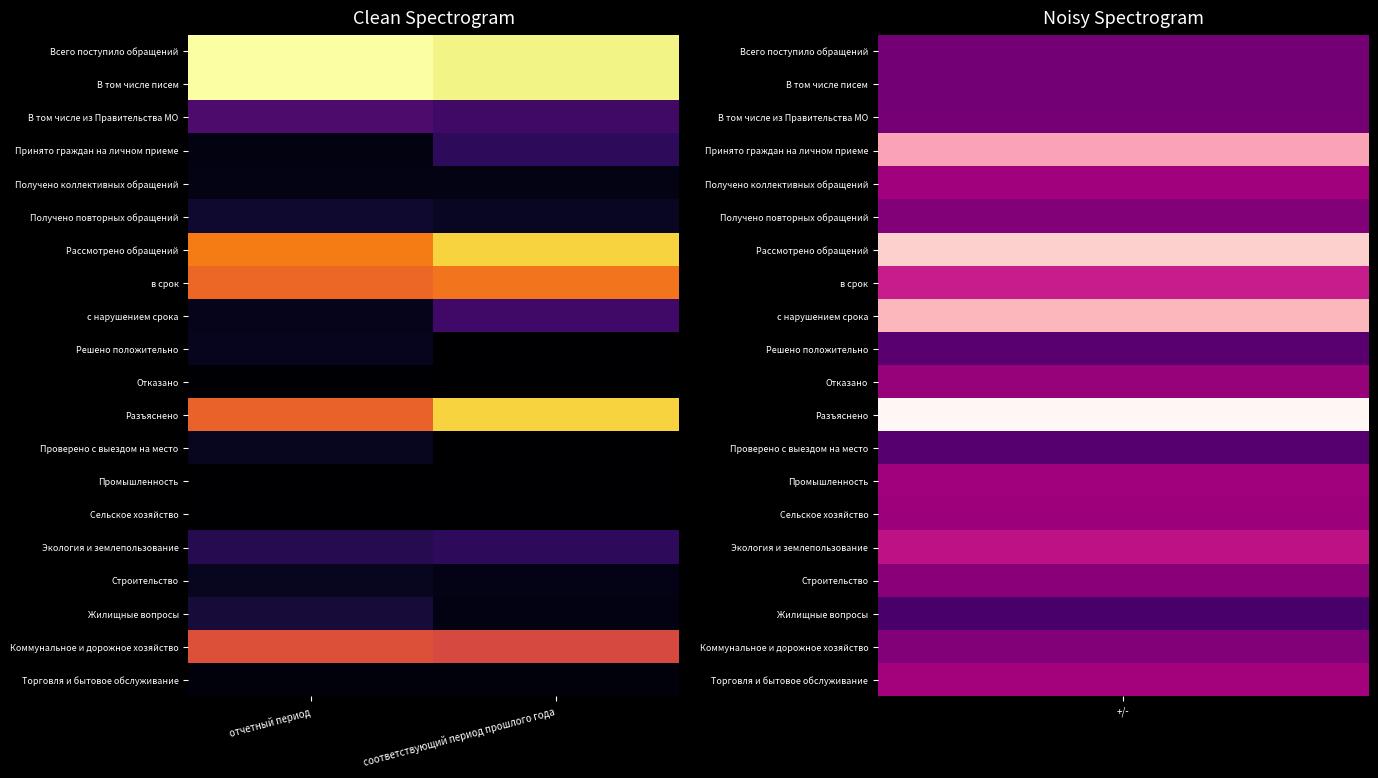

How many categories are shown in the chart?

2